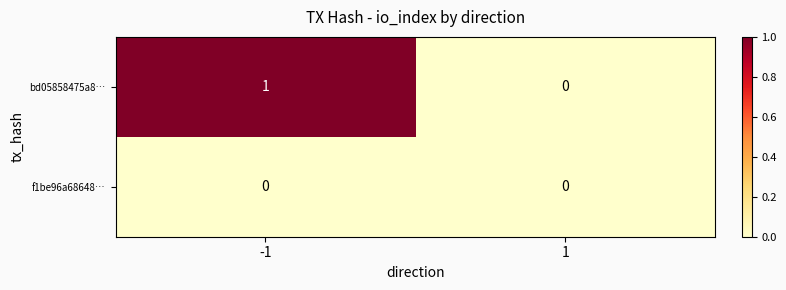

List the series in order of their overall mean, highest first.

bd05858475a8…, f1be96a68648…